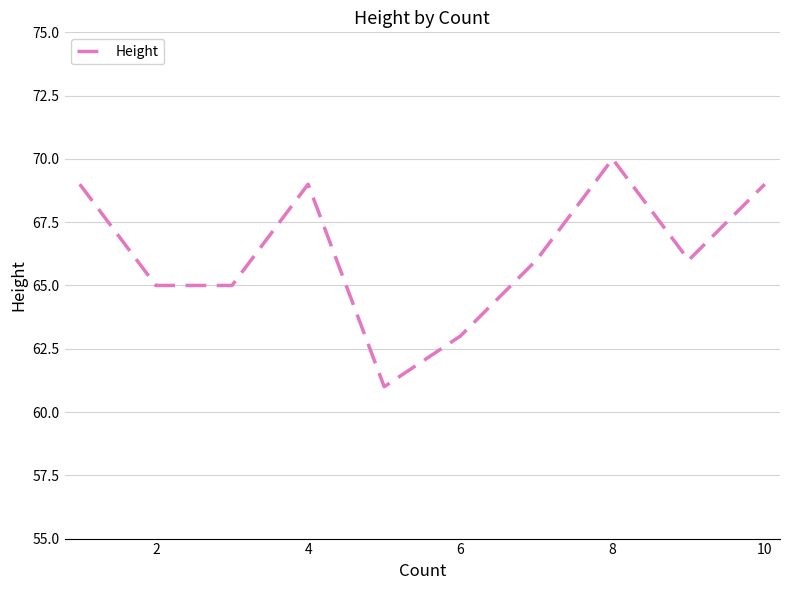

What is the average value?

66